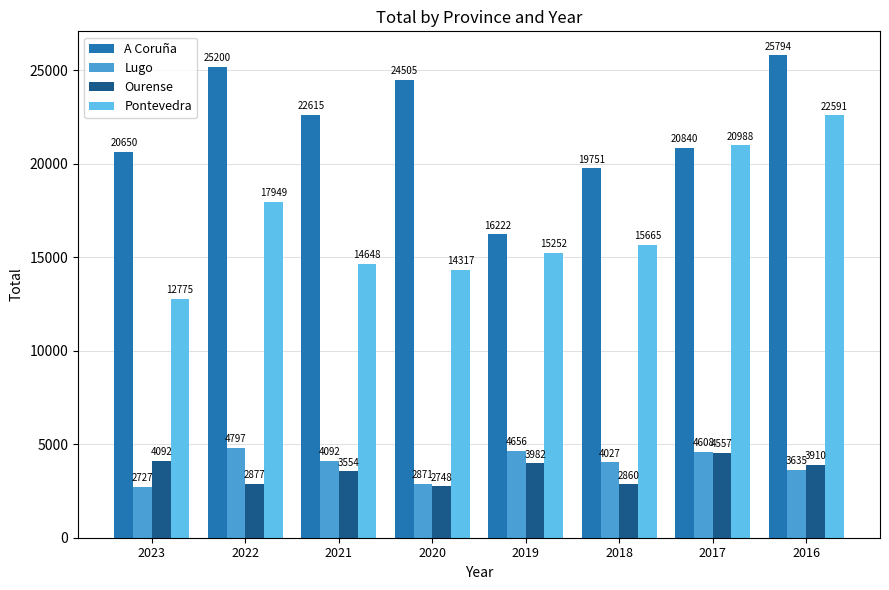

At how many categories does at least one series exceed 11721?

8